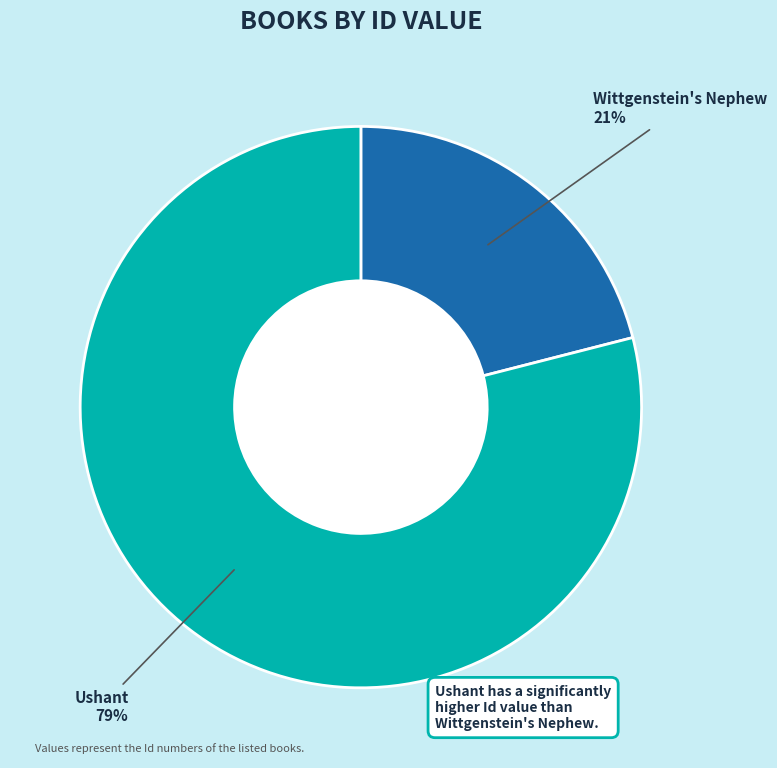

Does any single category account for the majority?

Yes